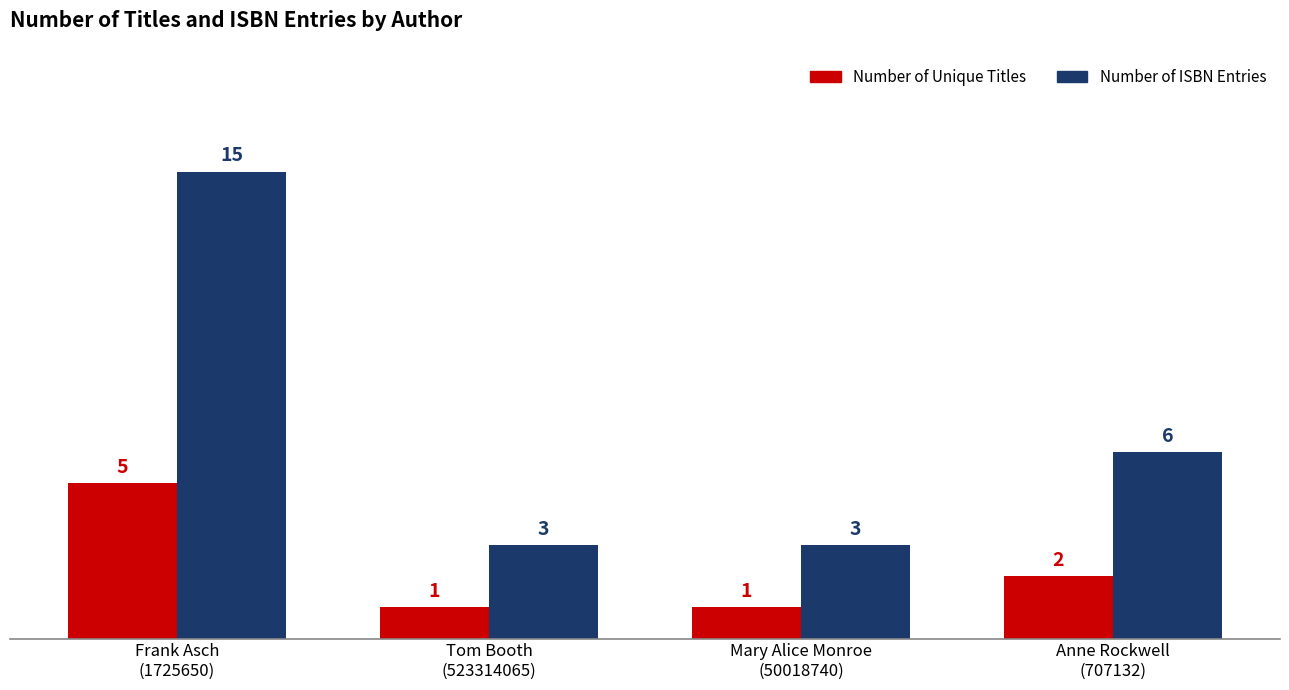

What is the label of the 1st bar from the right?

Anne Rockwell
(707132)